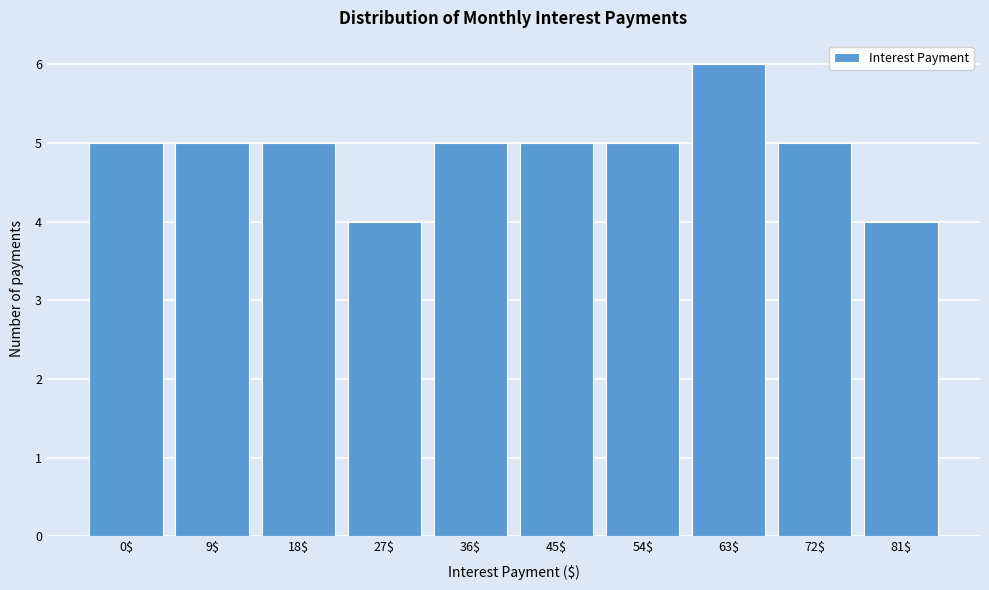

Reading left to right, what are all the values shown in this chart?

5	5	5	4	5	5	5	6	5	4